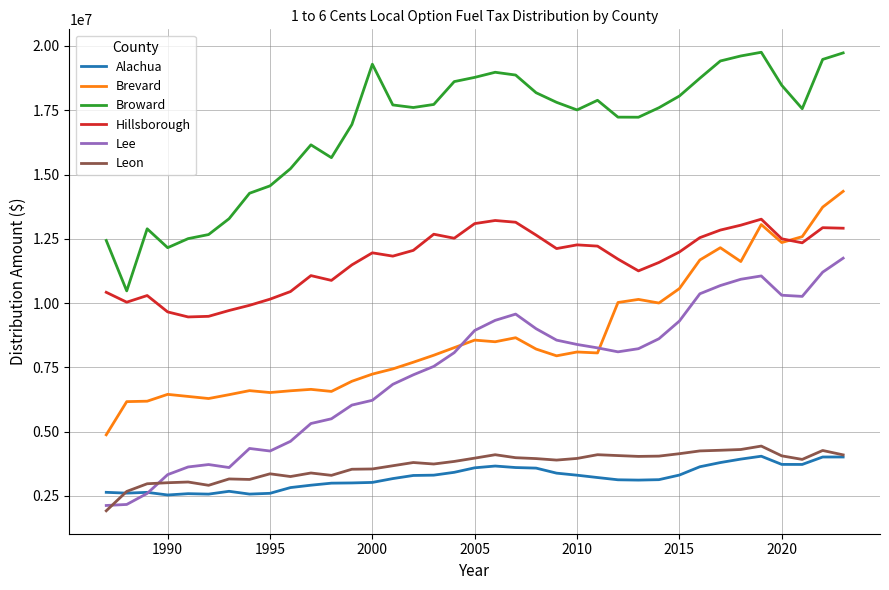

True or false: Broward and Lee cross at least once.

False